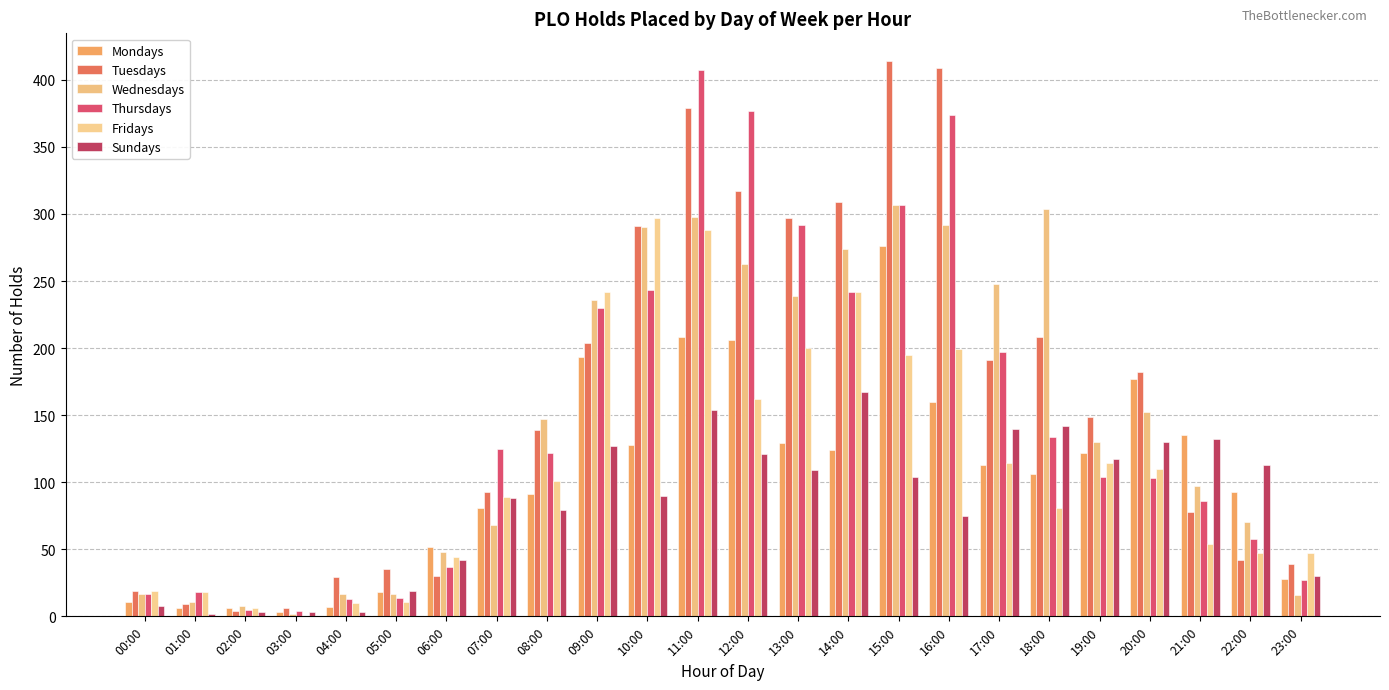

Read the Mondays value at 17:00, to the nearest 5.

115